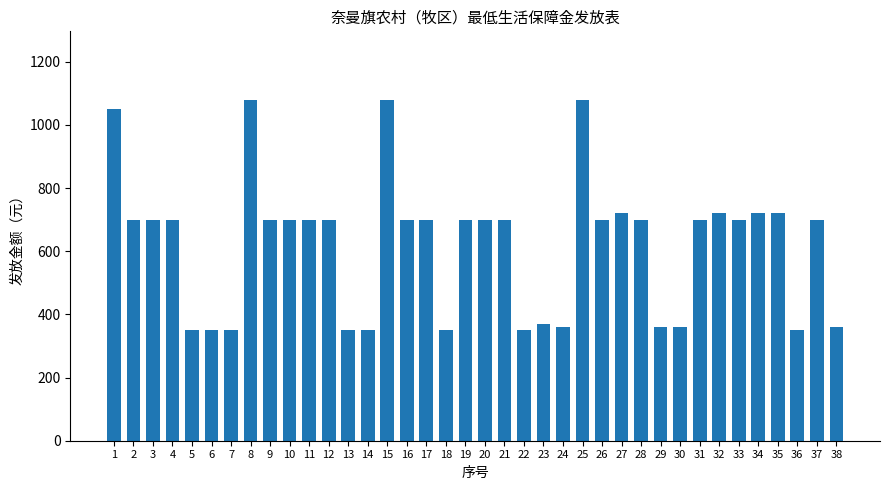

What is the smallest value displayed?

350